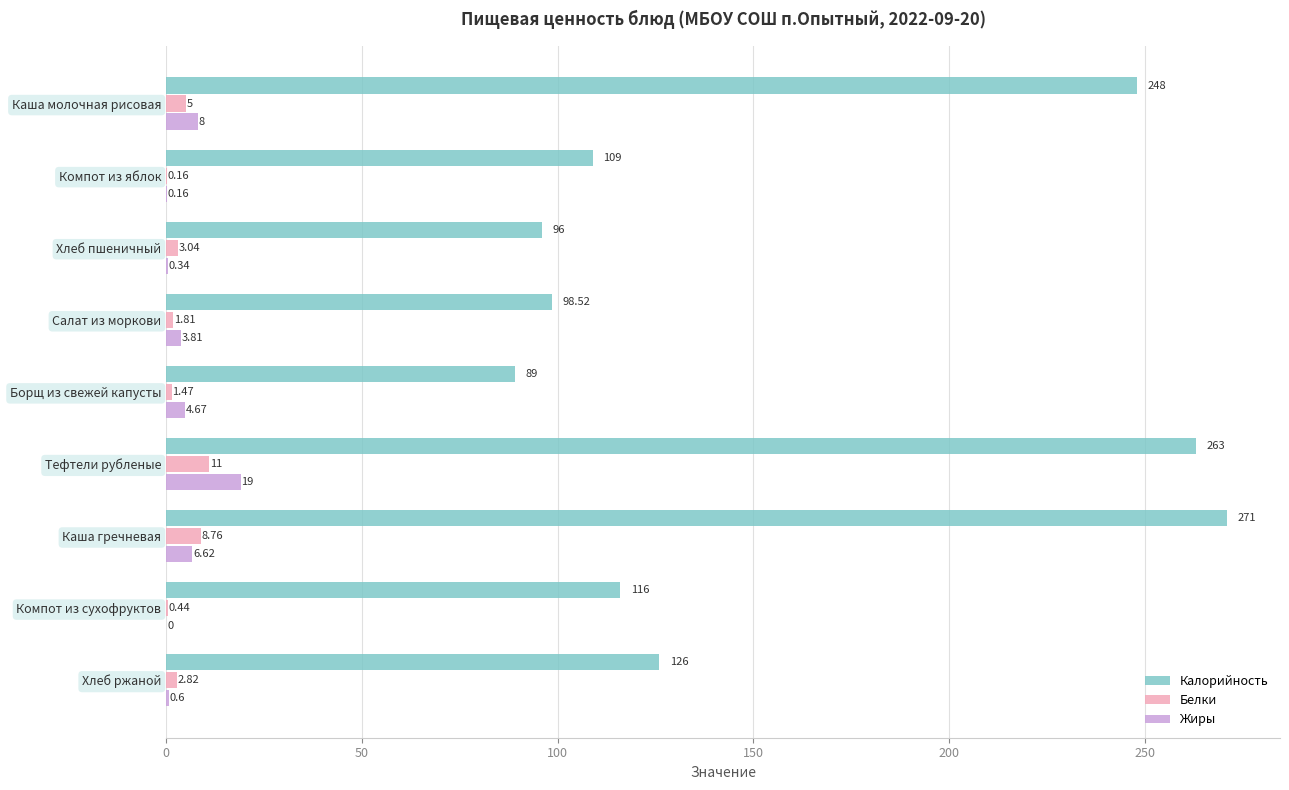

How many data points in Жиры are above 3?

5